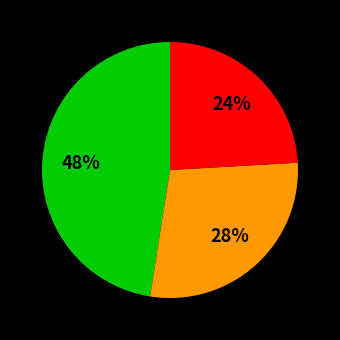

To the nearest percent, what is the average slice percentage?

33%